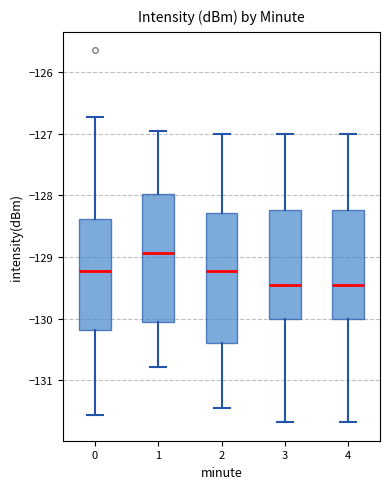

Reading left to right, transcribe this box plot: for each box, give where its median line is, the range the box spans, and where its two whiskers end, as read against the y-axis. The values are not printed on the chart, so give them approximately, as read against the axis.

0: median -129.2, box -130.2 to -128.4, whiskers -131.6 to -126.7
1: median -128.9, box -130.1 to -128.0, whiskers -130.8 to -127.0
2: median -129.2, box -130.4 to -128.3, whiskers -131.5 to -127.0
3: median -129.5, box -130.0 to -128.2, whiskers -131.7 to -127.0
4: median -129.5, box -130.0 to -128.2, whiskers -131.7 to -127.0